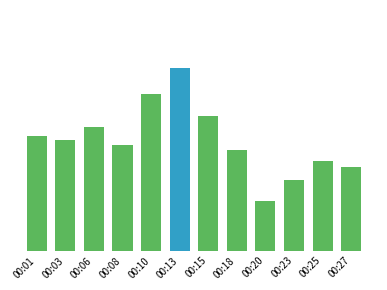

Between 00:03 and 00:08, which is larger?

00:03